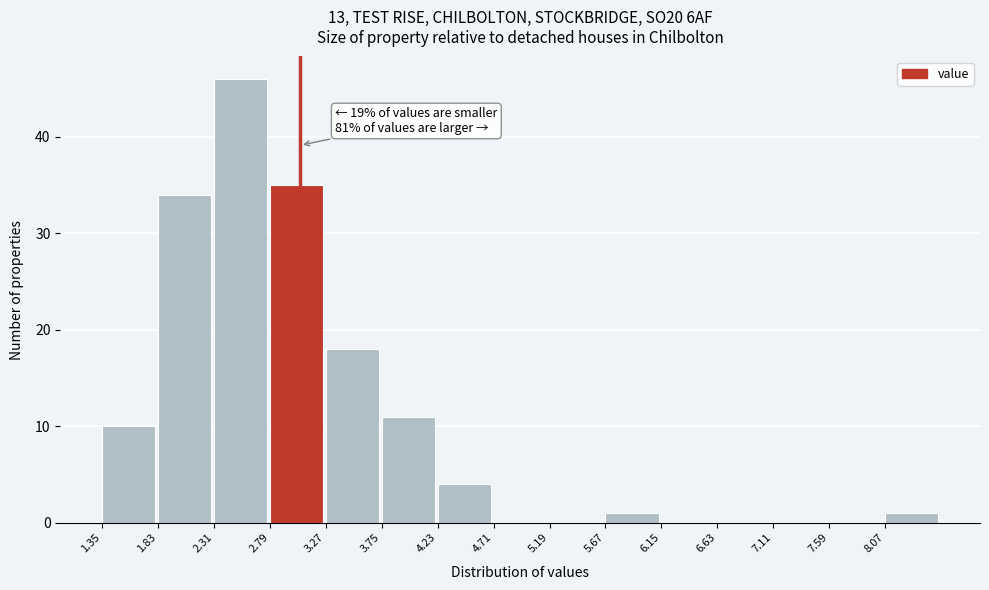

Over which range of the x-axis is the bar tallest?

2.31 to 2.79